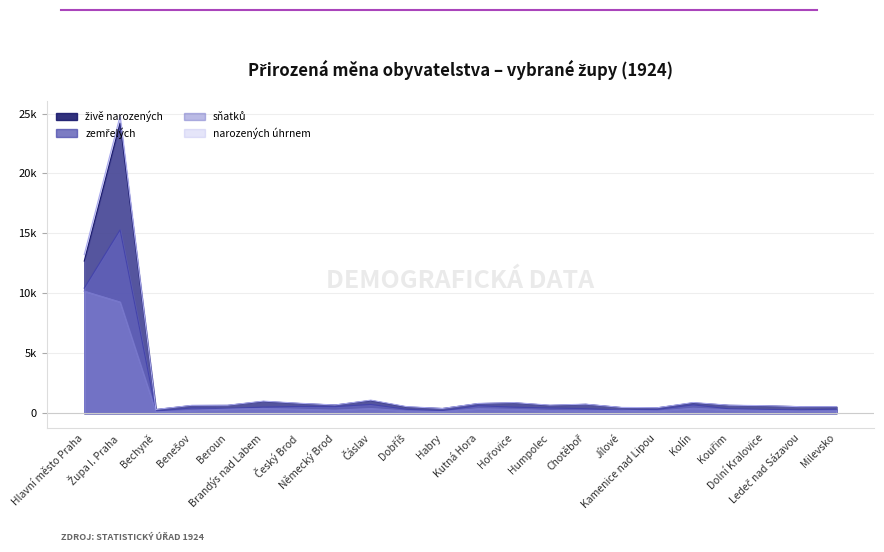

At how many categories does at least one series exceed 7965?

2